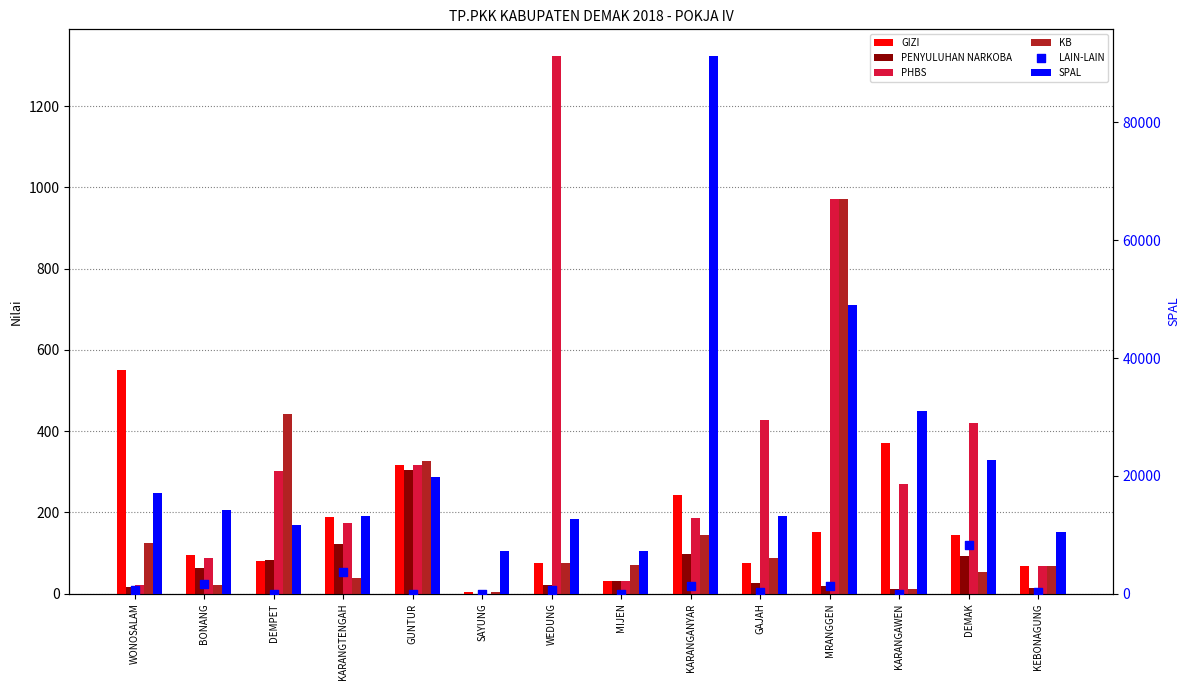

What is the total value across all series at DEMPET?

12579